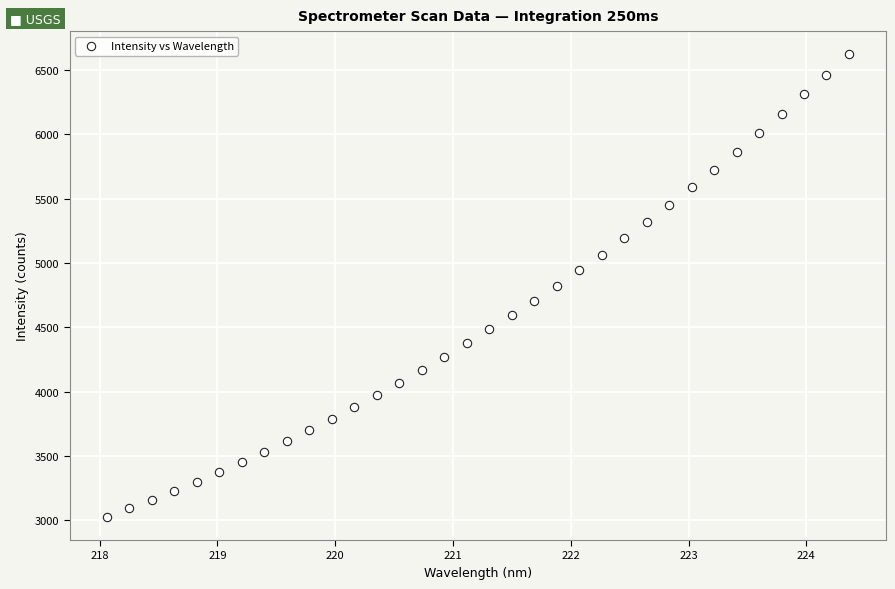

What is the range of X values (max minus min)?

6.3